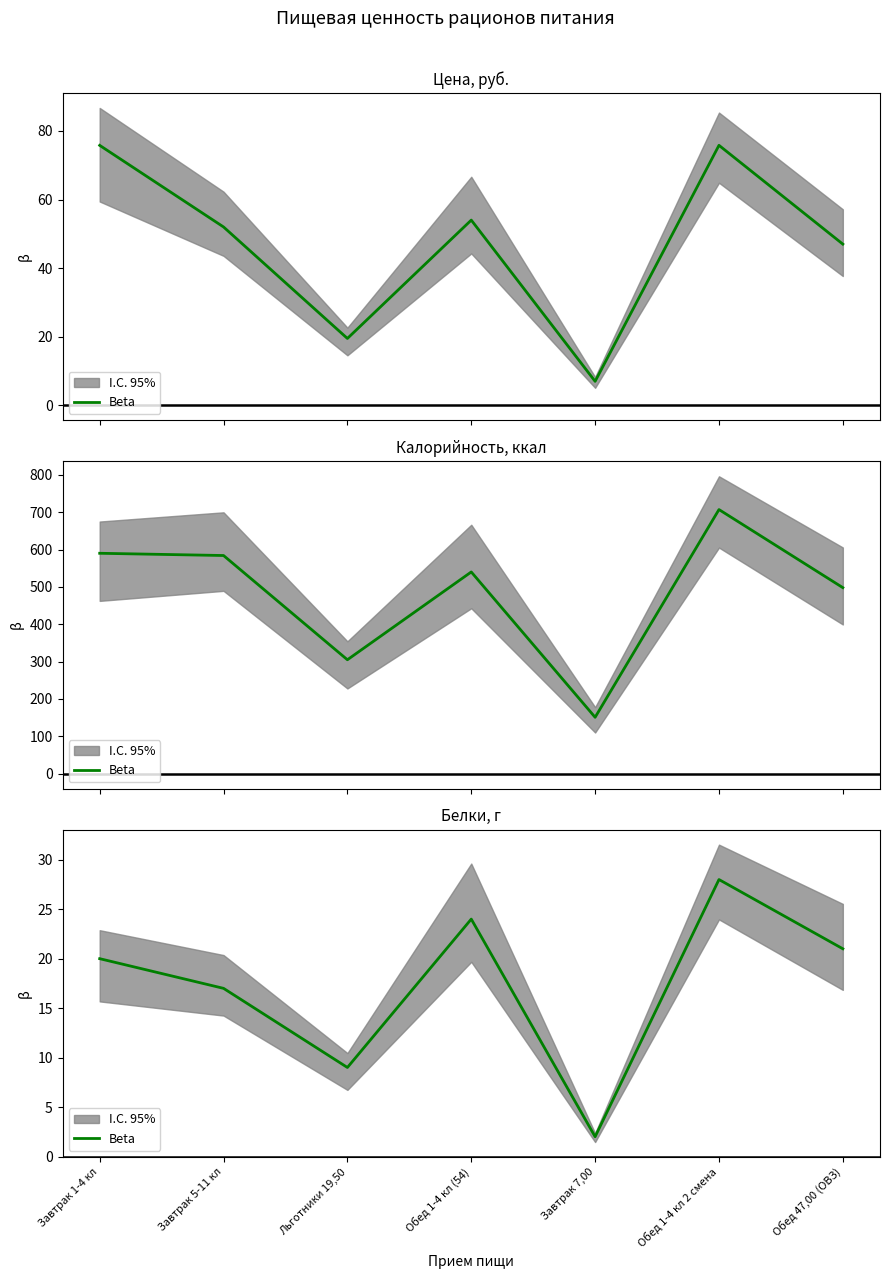

How many values are between 9 and 24?

5